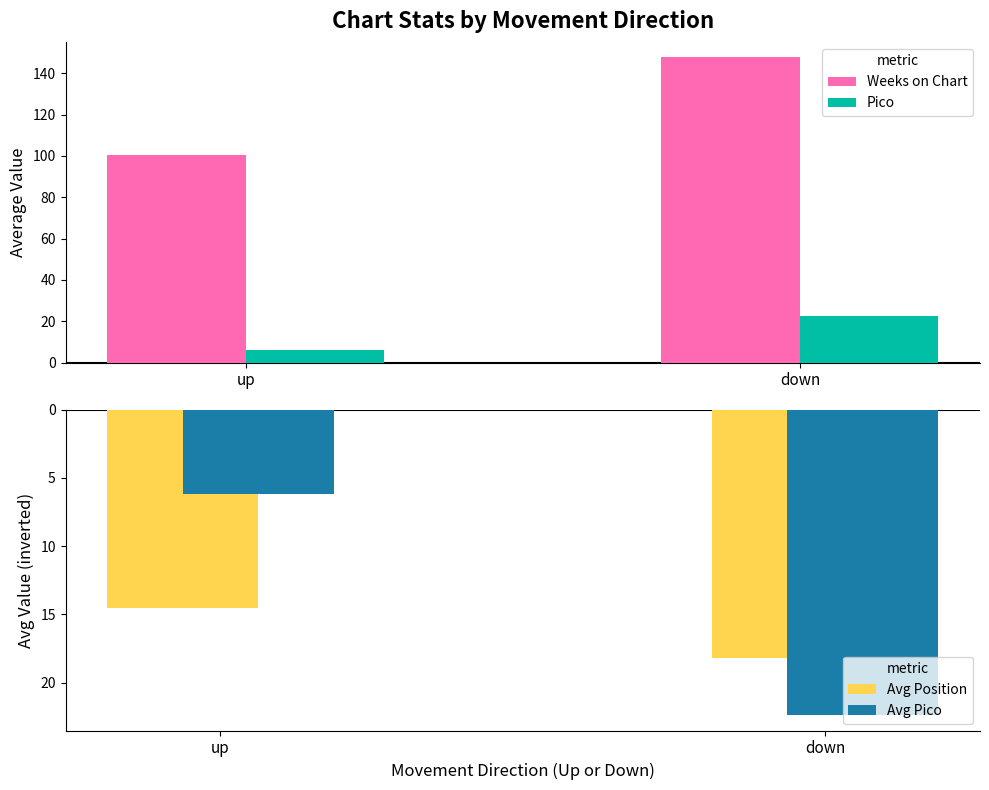

Read the Avg Position value at down.

-18.2